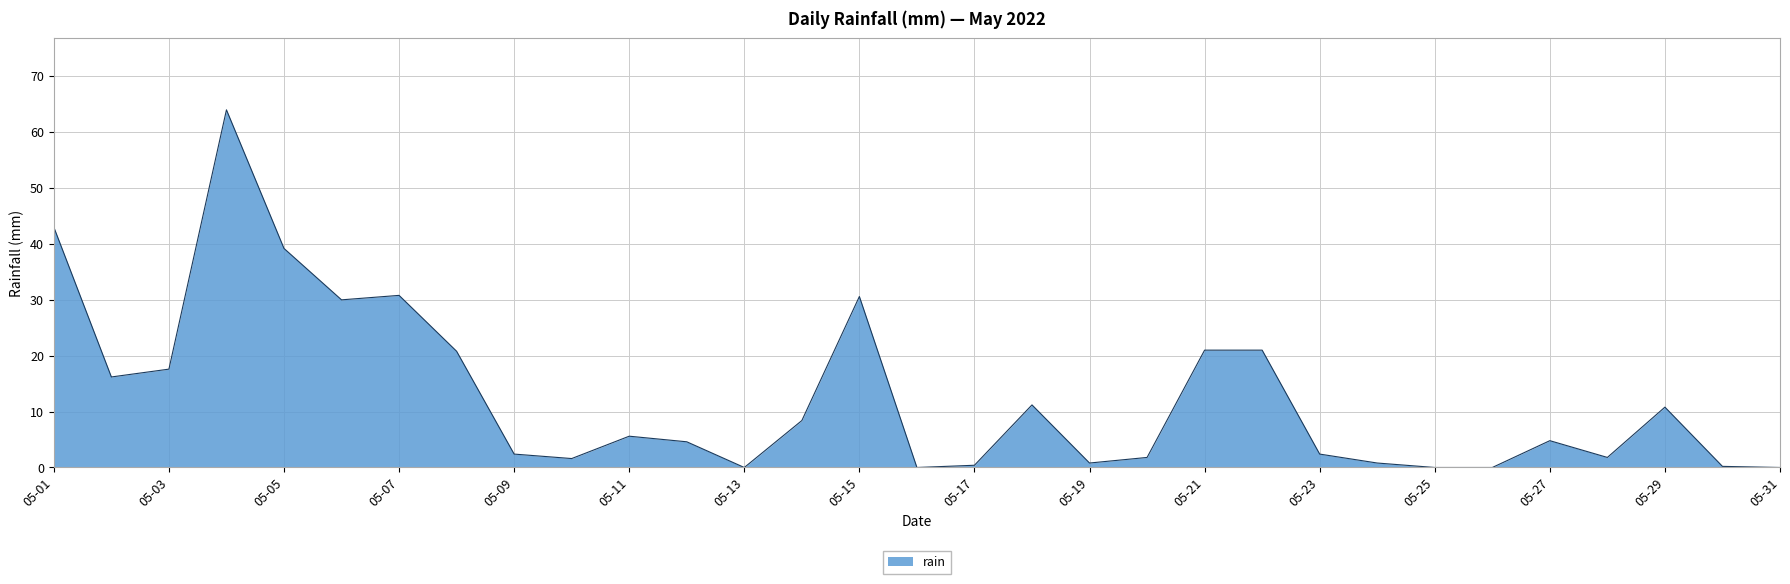

What is the maximum value shown in the chart?

64.0